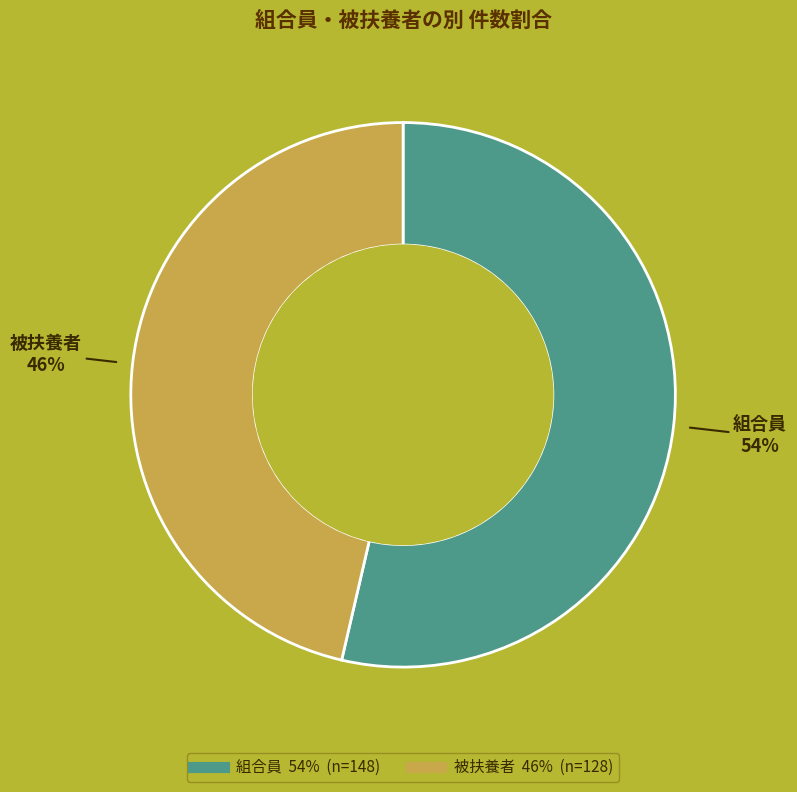

Approximately how many times larger is the value at 被扶養者 compared to 組合員?

0.9